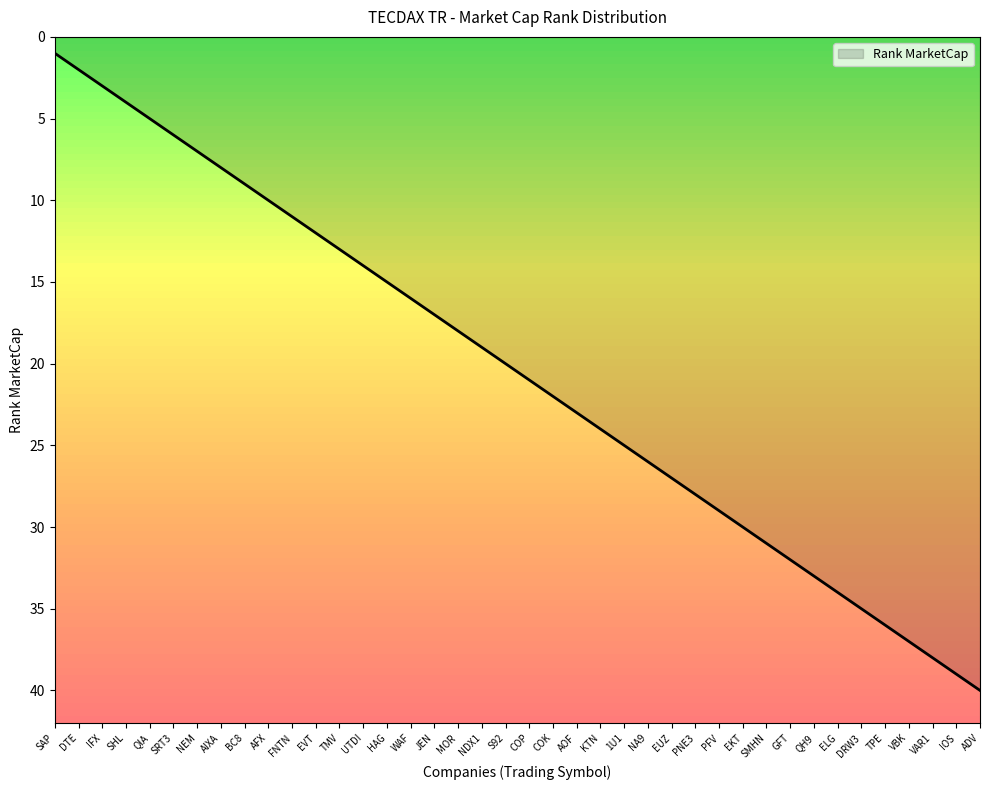

Between PFV and WAF, which is larger?

PFV